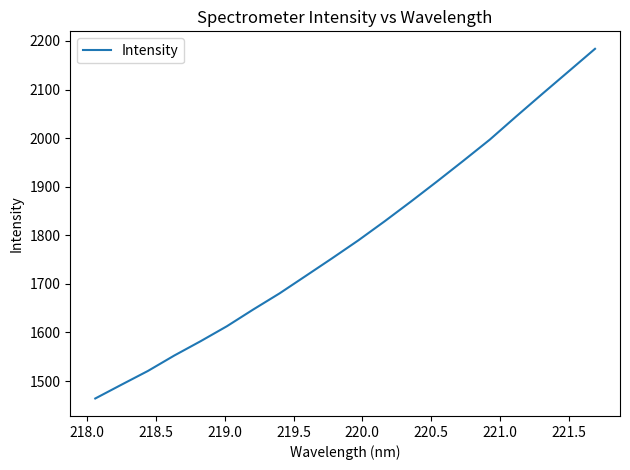

What is the smallest value displayed?

1464.2